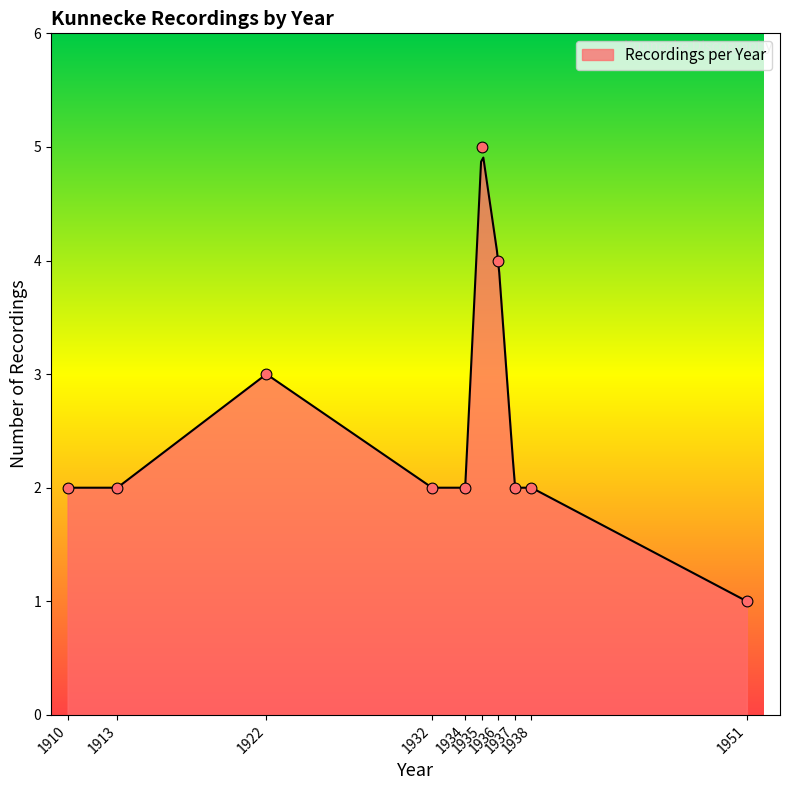

What is the highest value of the Recordings per Year series?

4.9